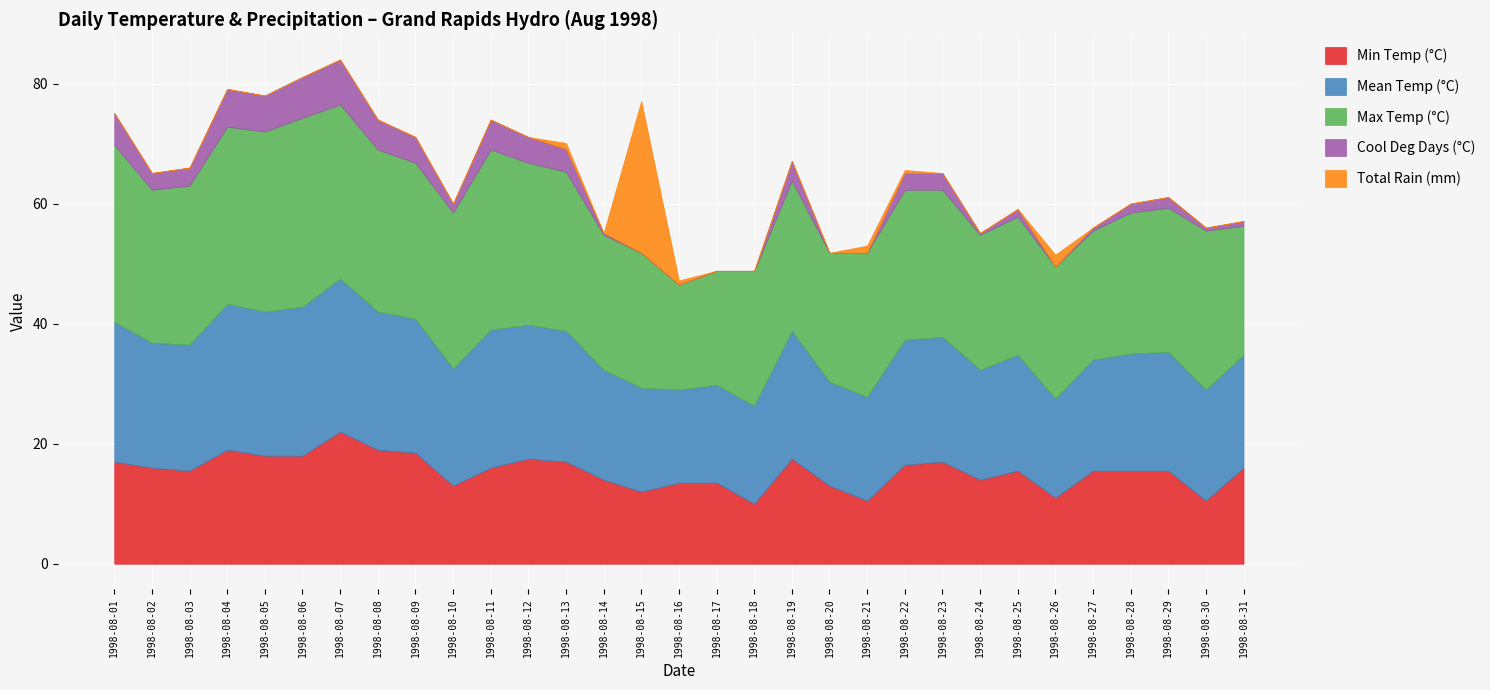

What is the sum of all Total Rain (mm) values?

30.7